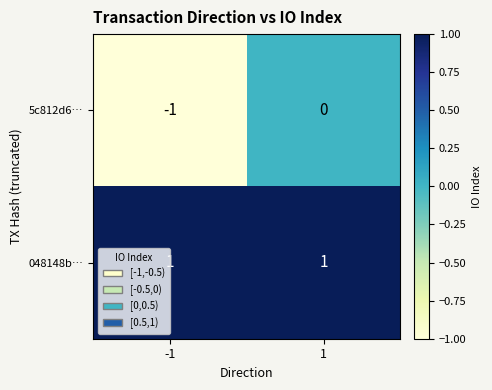

What is the smallest value displayed?

-1